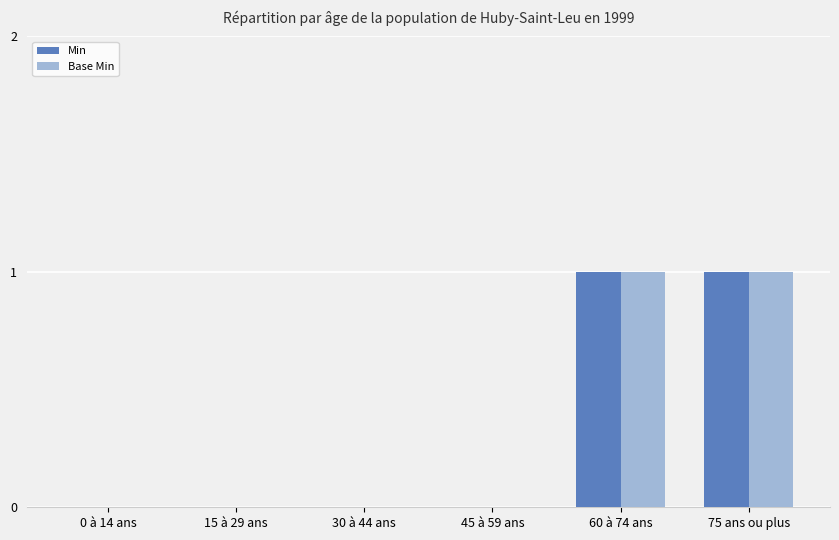

True or false: Base Min has a value of 2 at 60 à 74 ans.

False